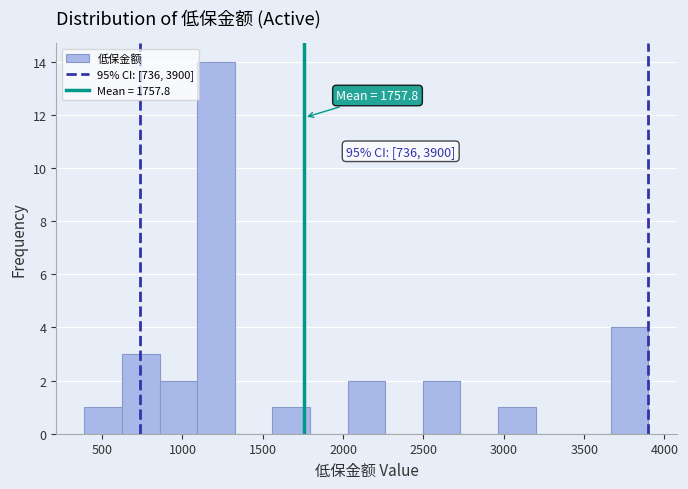

Which range on the x-axis has the tallest bar?

1100 to 1350